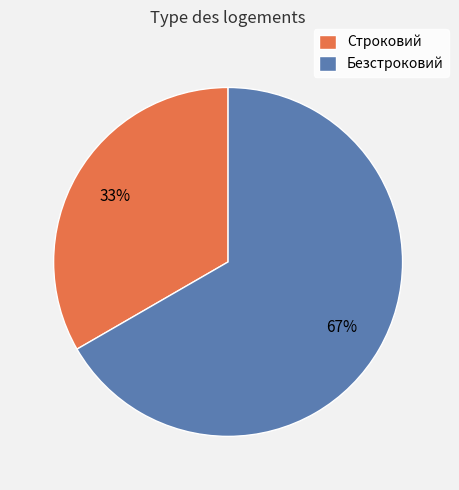

Combined, do Безстроковий and Строковий account for over 50%?

Yes